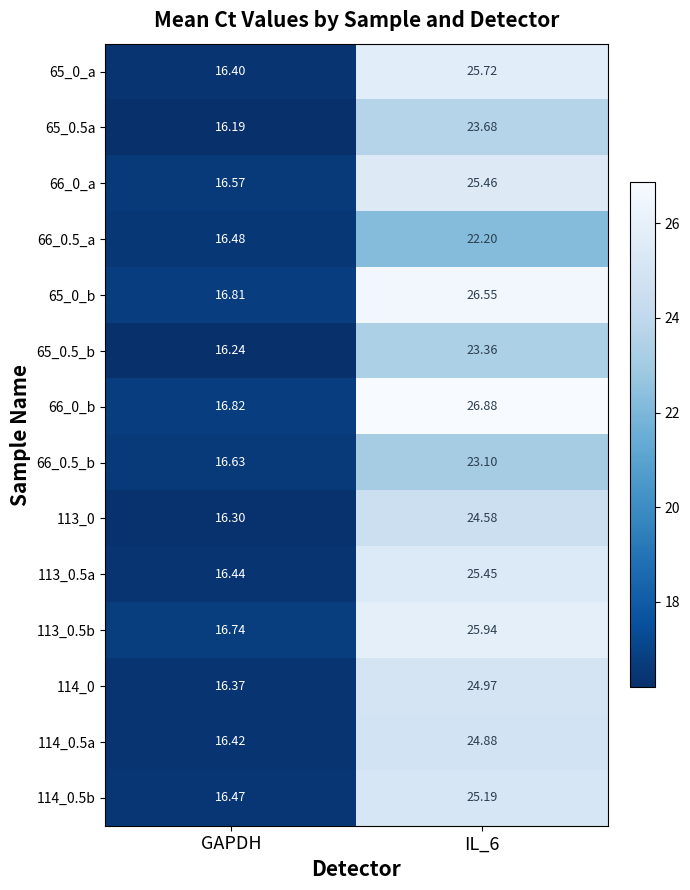

At which label is 113_0 closest to 20?

GAPDH